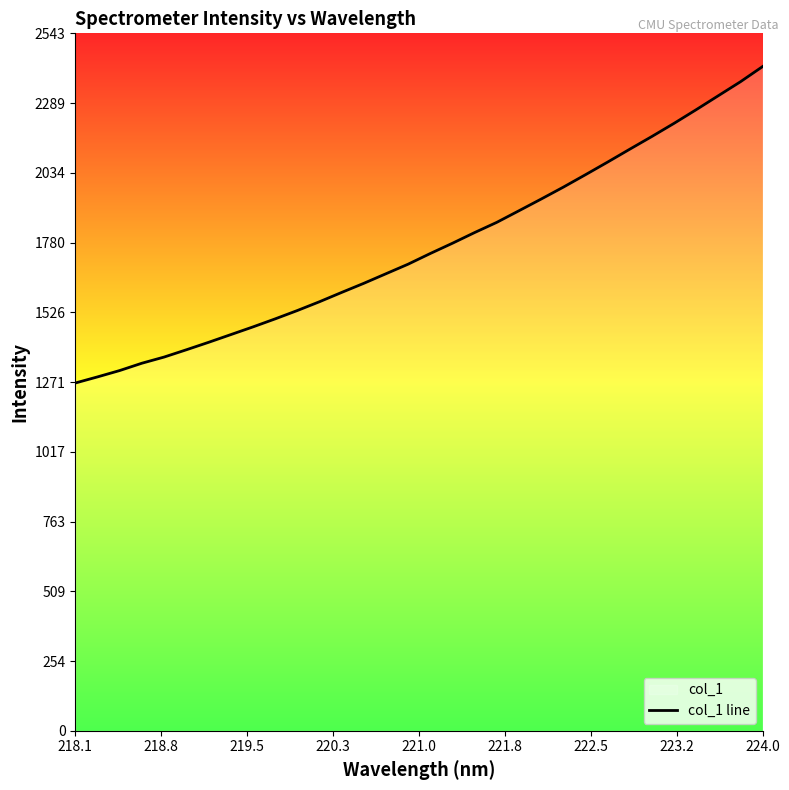

What is the greatest value displayed?

2421.8